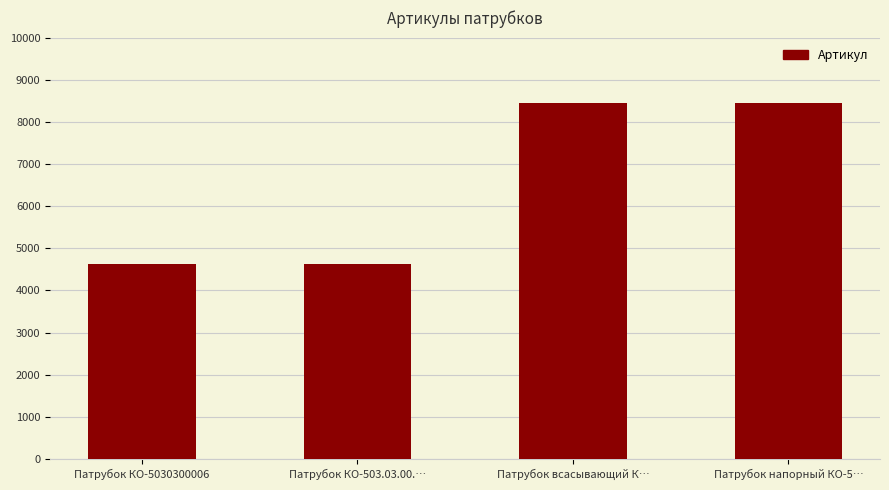

How many values are below 8453?

2